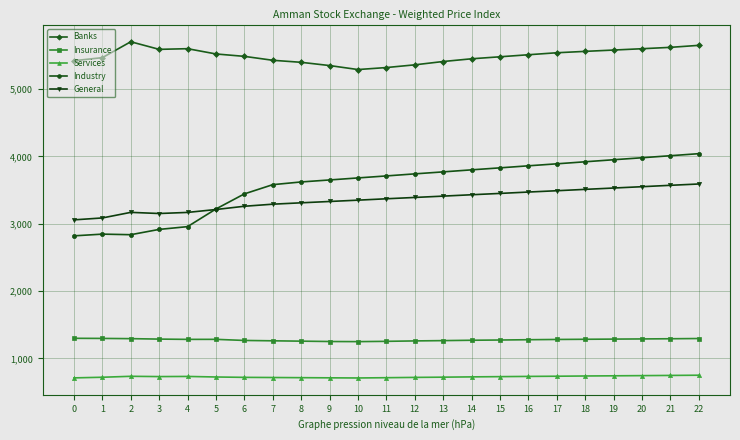

True or false: Insurance has a value of 1731.4 at 0.

False